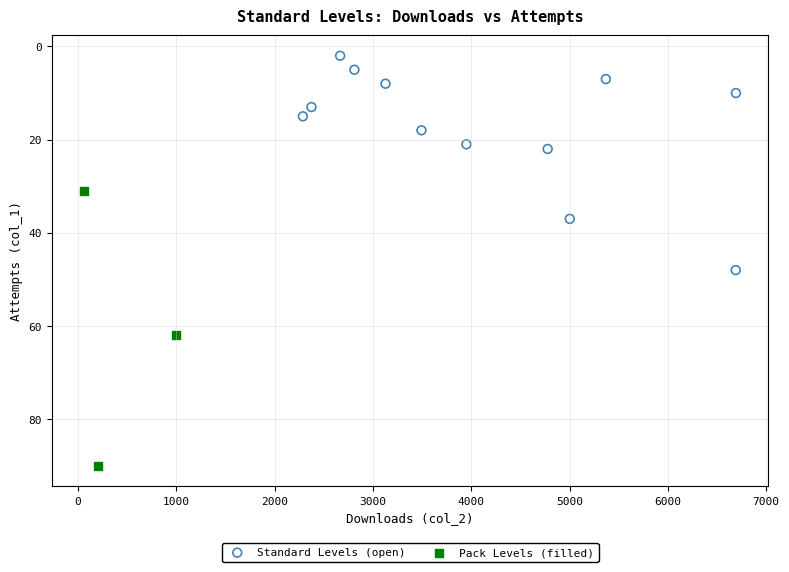

Which series contains the lowest Y value?

Standard Levels (open)